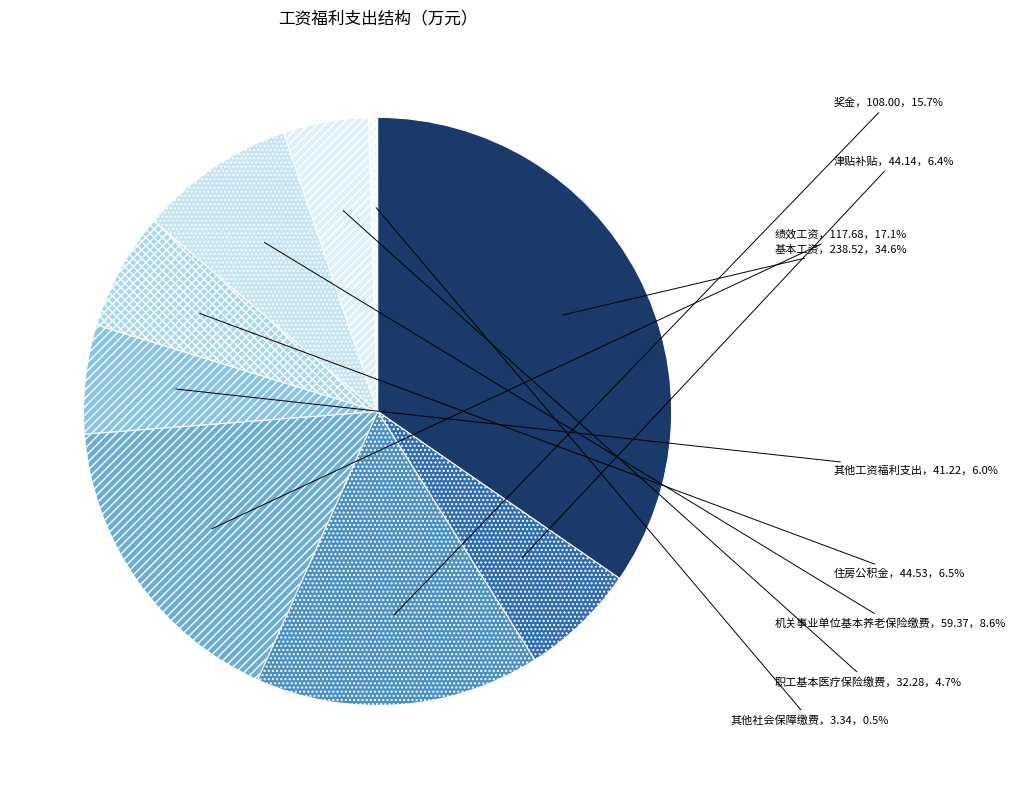

Which slice is the largest?

基本工资